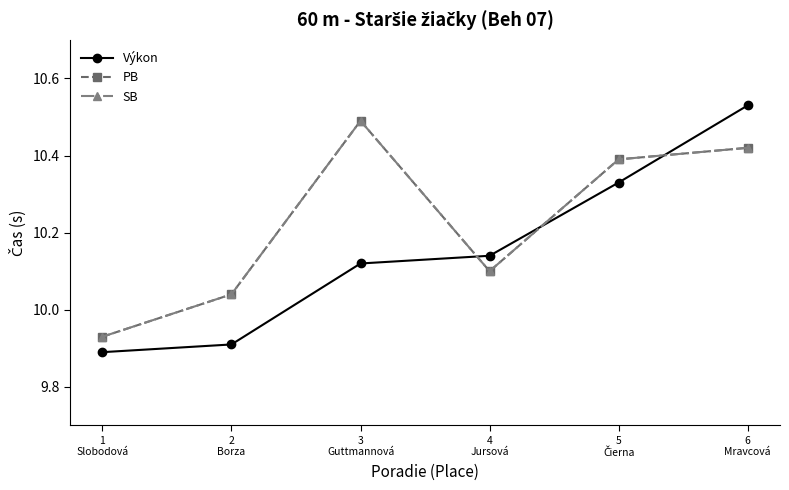

Is this an area chart (filled region under the line)?

No